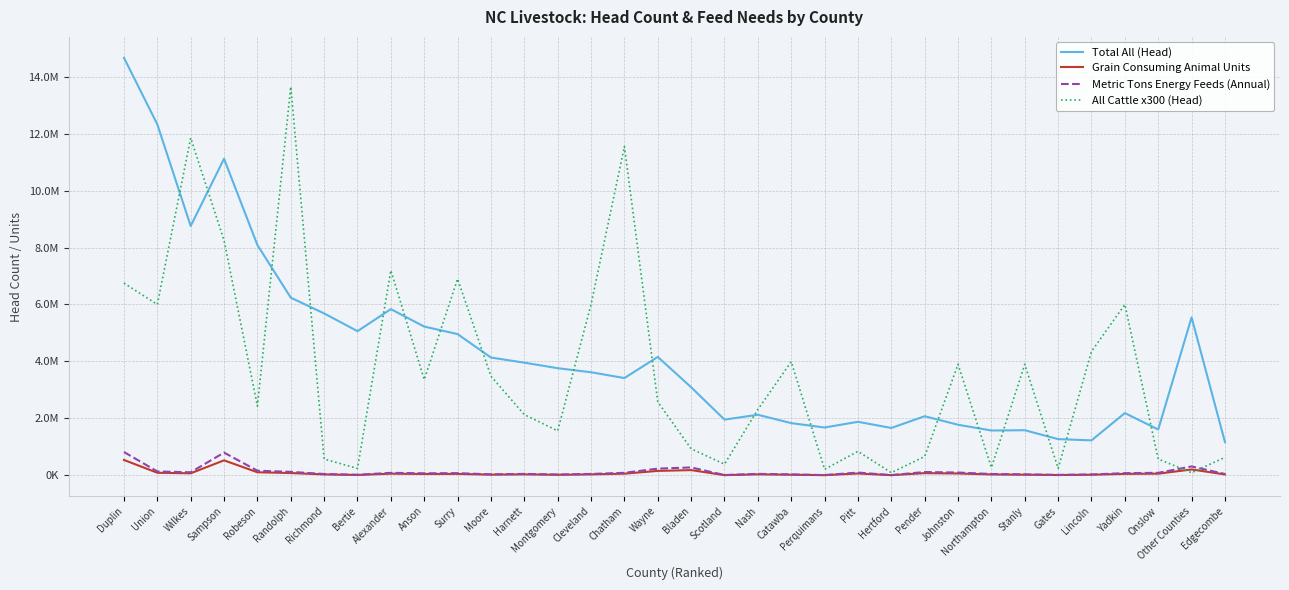

What are all the series names shown in the legend?

Total All (Head), Grain Consuming Animal Units, Metric Tons Energy Feeds (Annual), All Cattle x300 (Head)